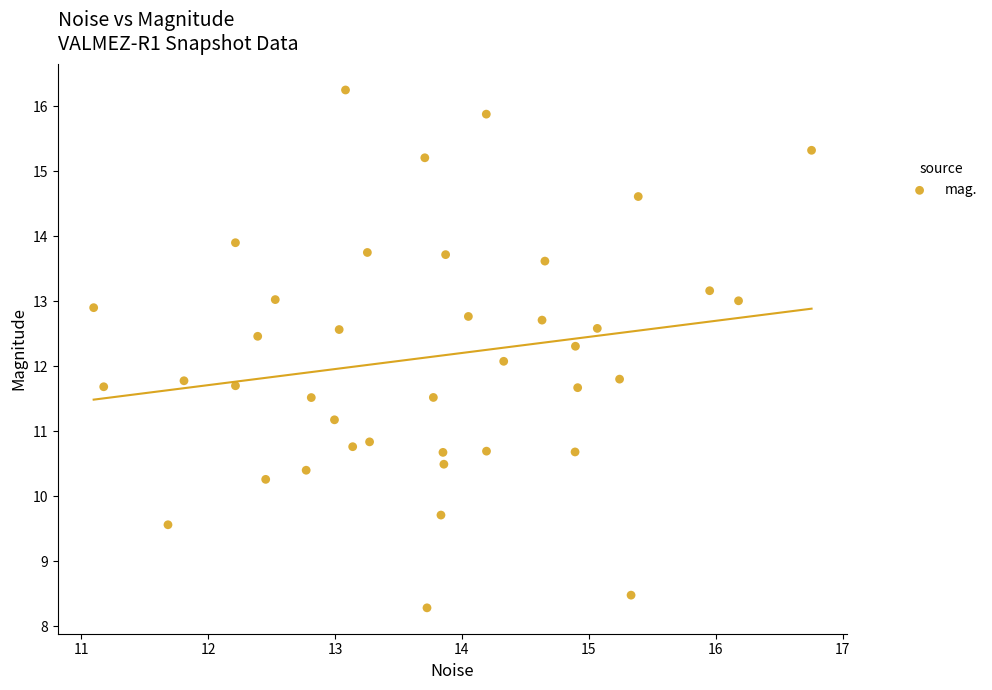

What is the range of Y values (max minus min)?

8.0